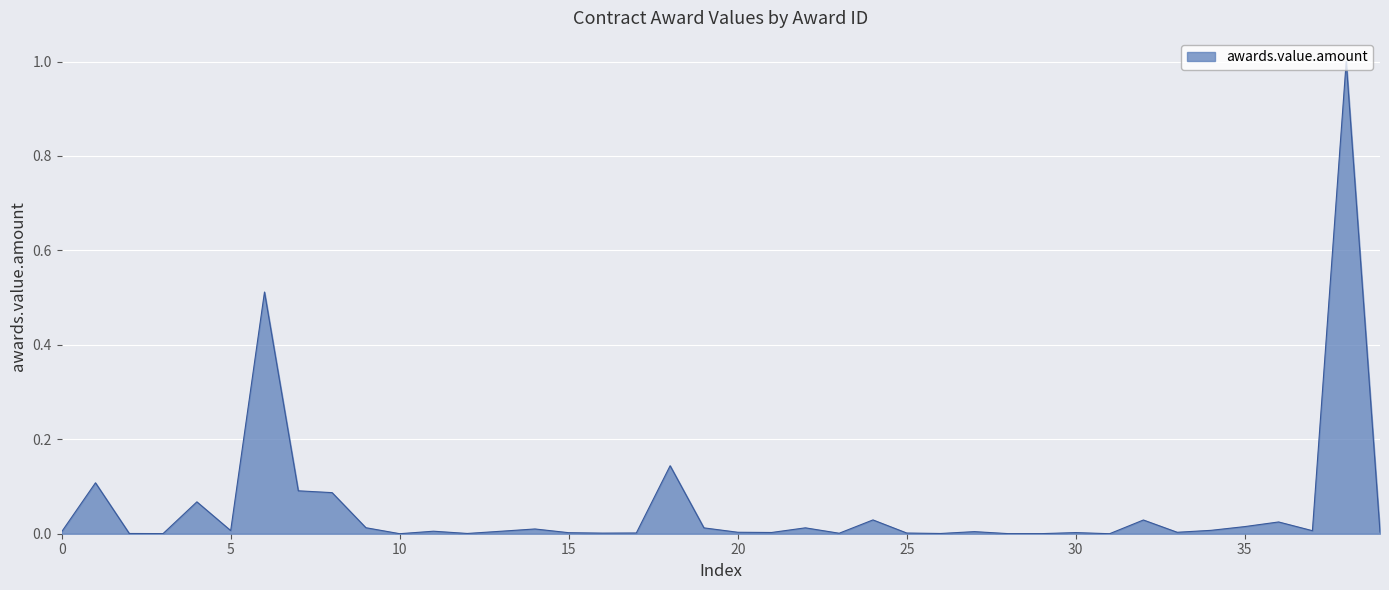

What is the sum of all values?

2.2